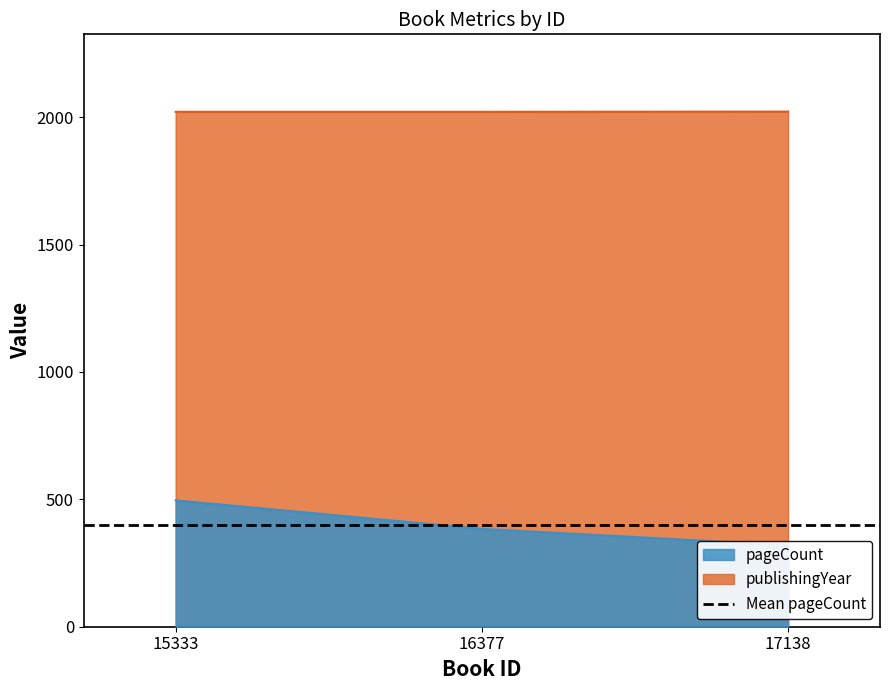

Which category has the highest value in the publishingYear series?

17138